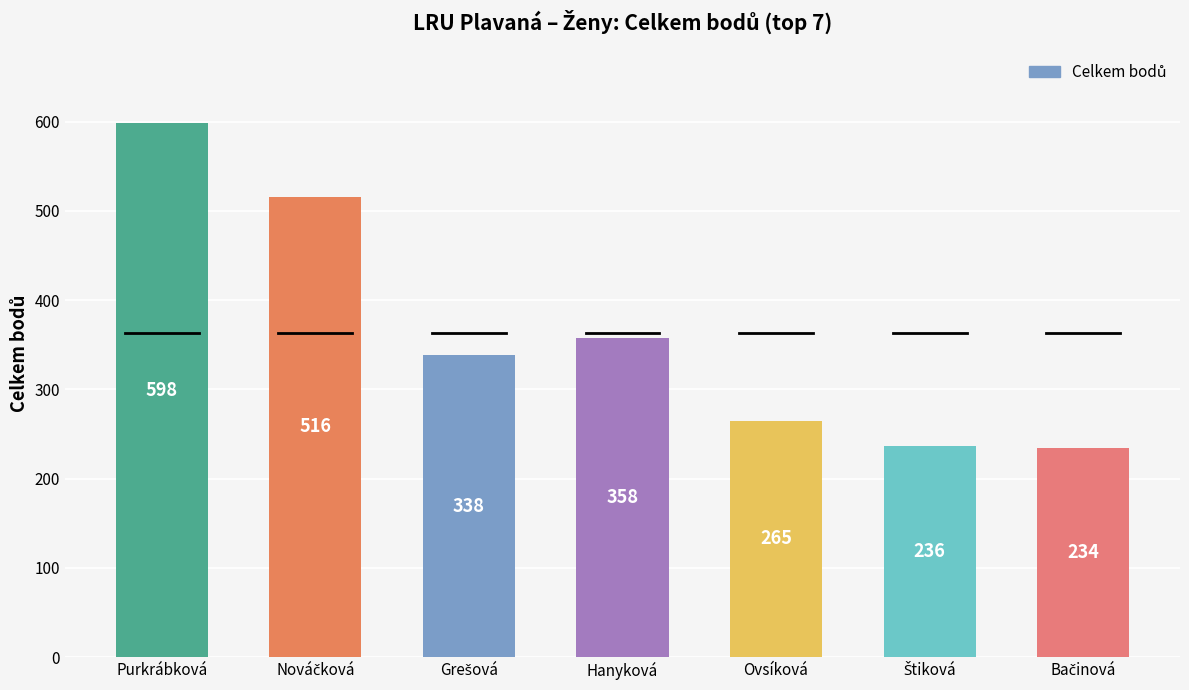

How many distinct data groups are displayed?

1